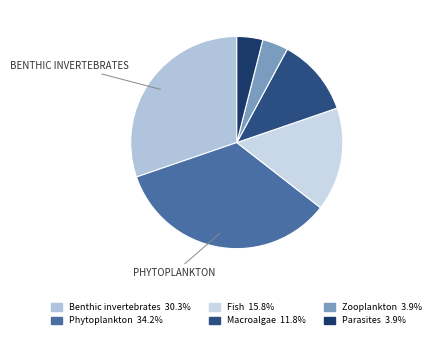

What is the ratio of the value at Phytoplankton to the value at Zooplankton?

8.7